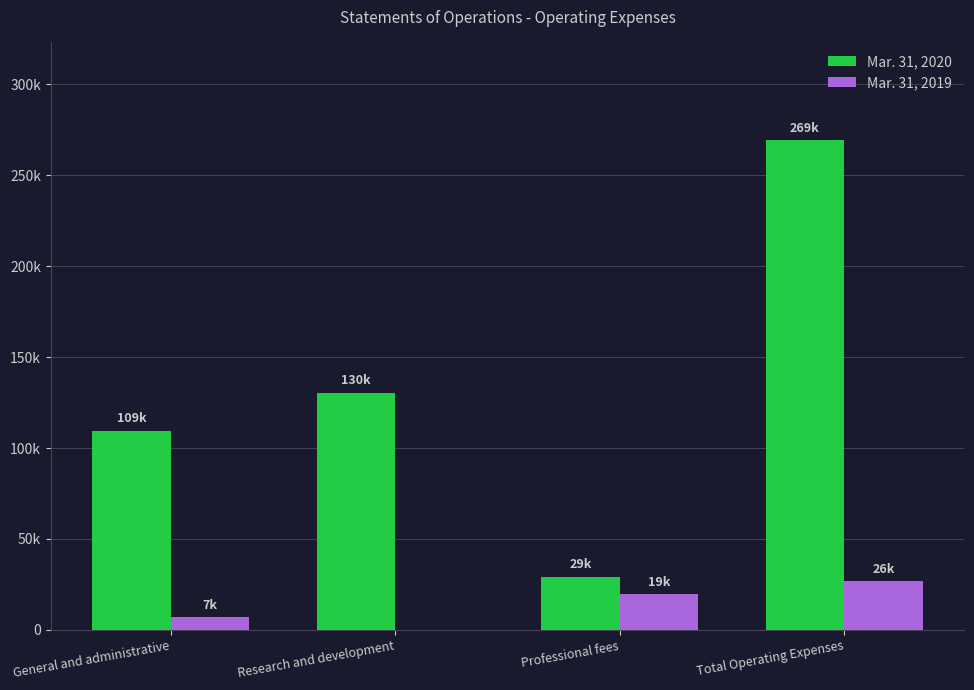

Are the bars grouped side by side (vs. stacked)?

Yes